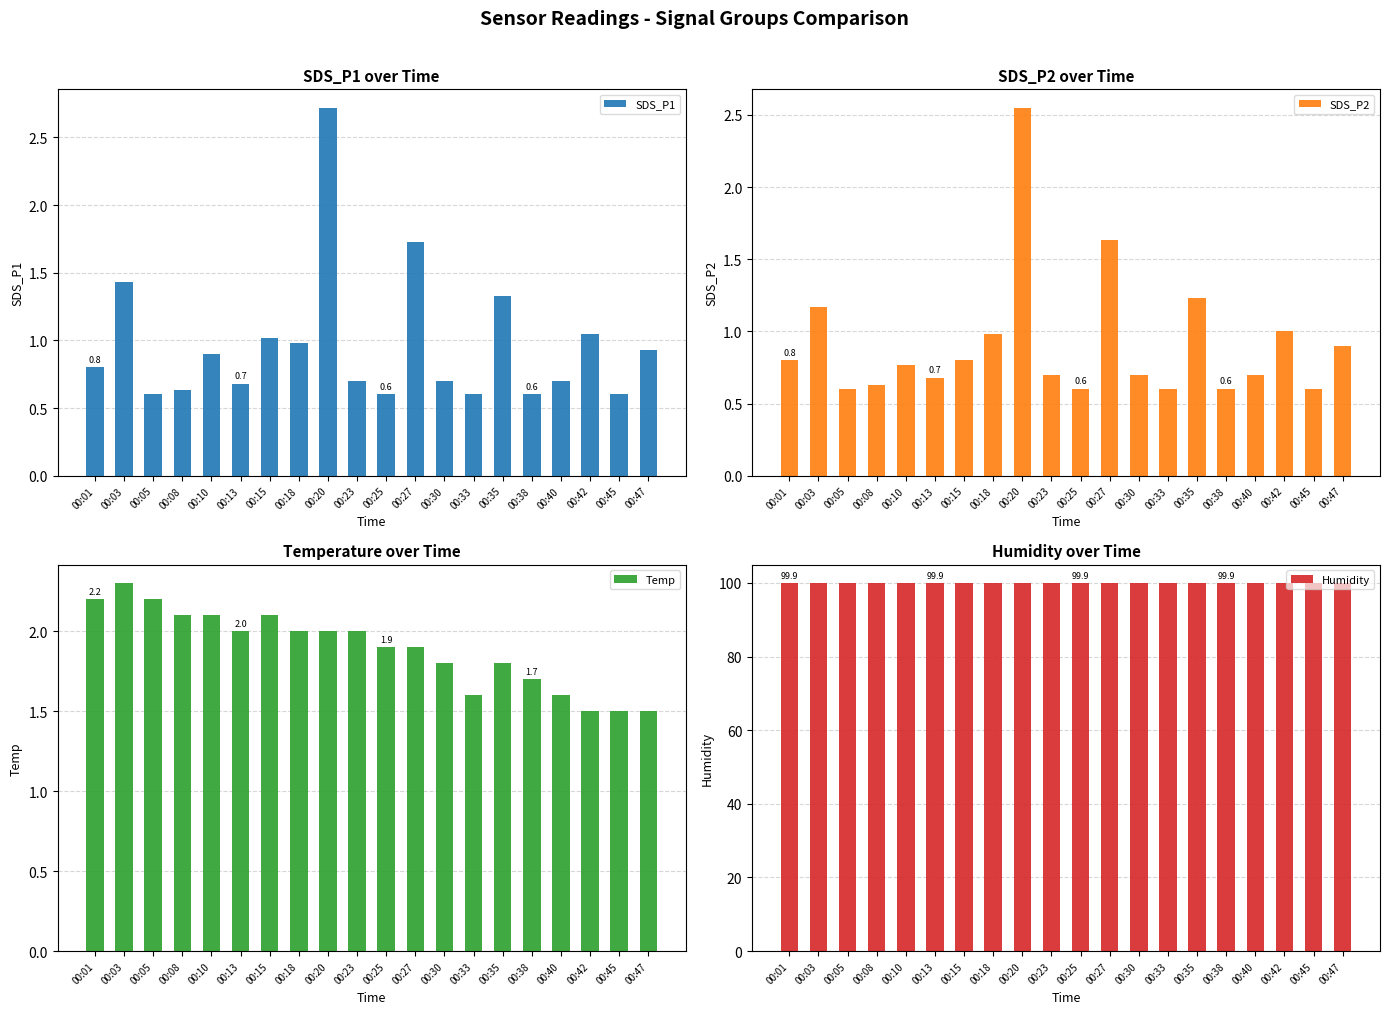

List the labels in order of SDS_P2 value, largest first.

00:20, 00:27, 00:35, 00:03, 00:42, 00:18, 00:47, 00:01, 00:15, 00:10, 00:23, 00:30, 00:40, 00:13, 00:08, 00:05, 00:25, 00:33, 00:38, 00:45